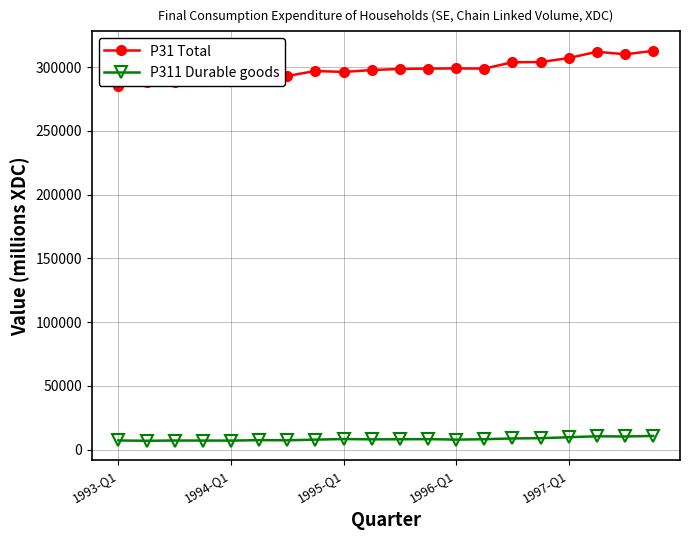

What is the highest value of the P311 Durable goods series?

10710